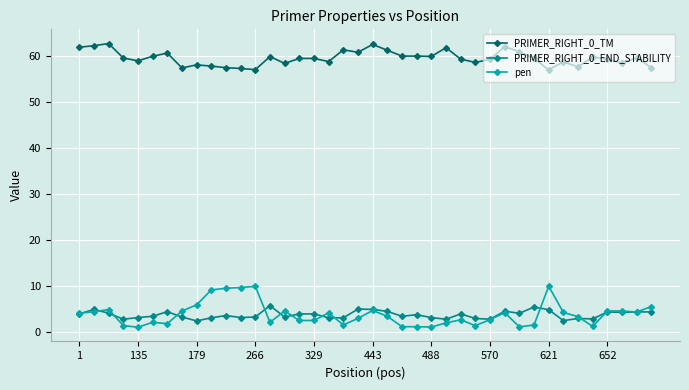

What is the average value of the pen series?

3.8